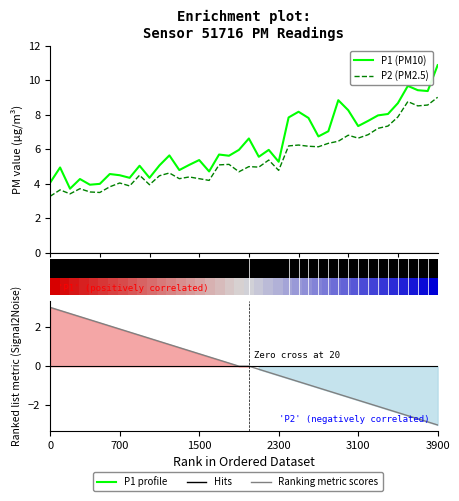

What is the sum of the Ranking metric scores values at 34 and 21?

-2.4